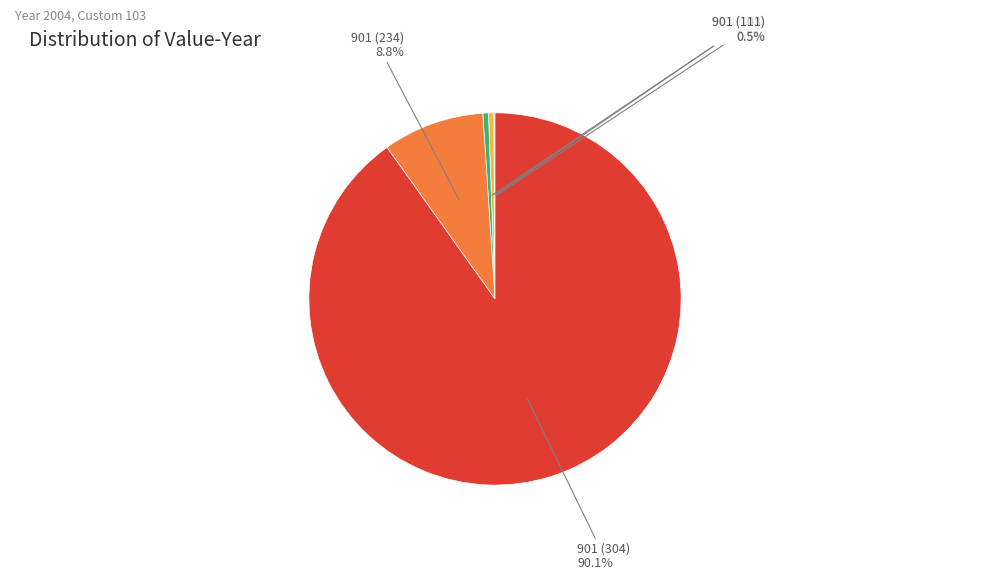

Which slice is the largest?

901 (304)